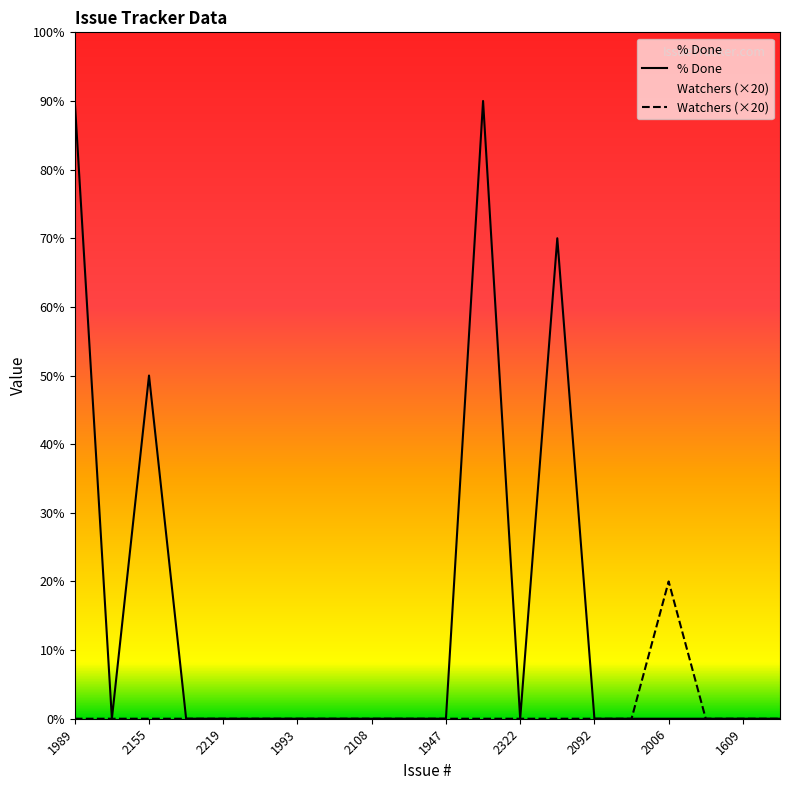

List the series in order of their overall mean, lowest first.

Watchers (×20), % Done